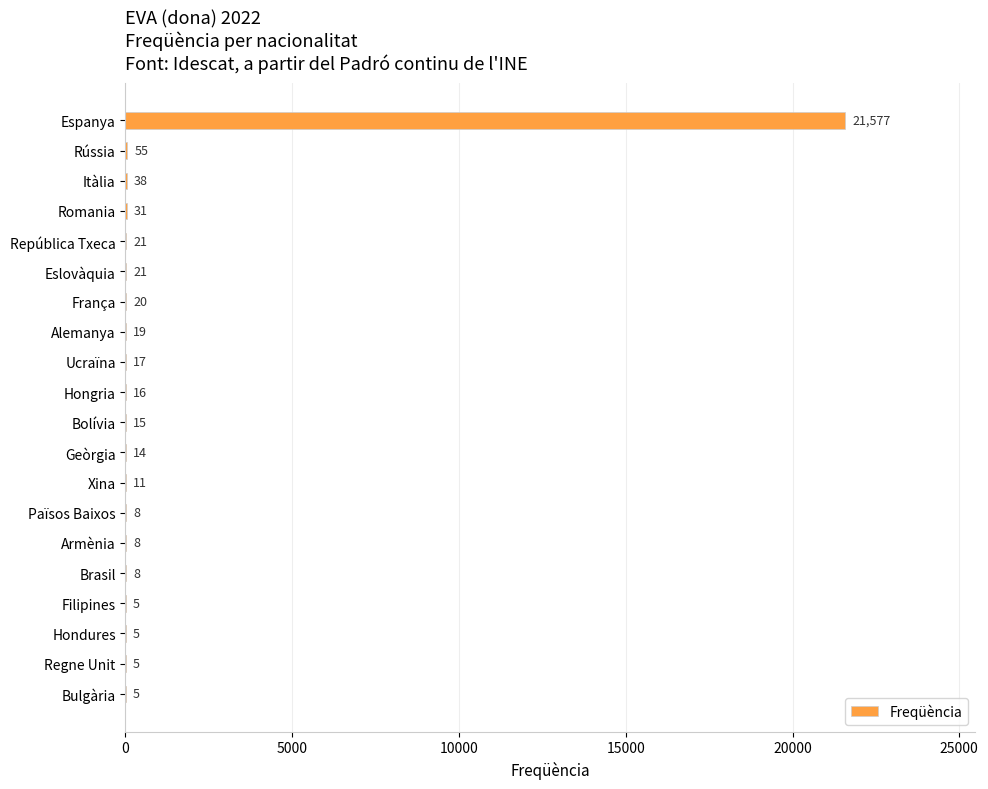

Reading top to bottom, transcribe all the data shown in this chart.

Espanya=21577	Rússia=55	Itàlia=38	Romania=31	República Txeca=21	Eslovàquia=21	França=20	Alemanya=19	Ucraïna=17	Hongria=16	Bolívia=15	Geòrgia=14	Xina=11	Països Baixos=8	Armènia=8	Brasil=8	Filipines=5	Hondures=5	Regne Unit=5	Bulgària=5